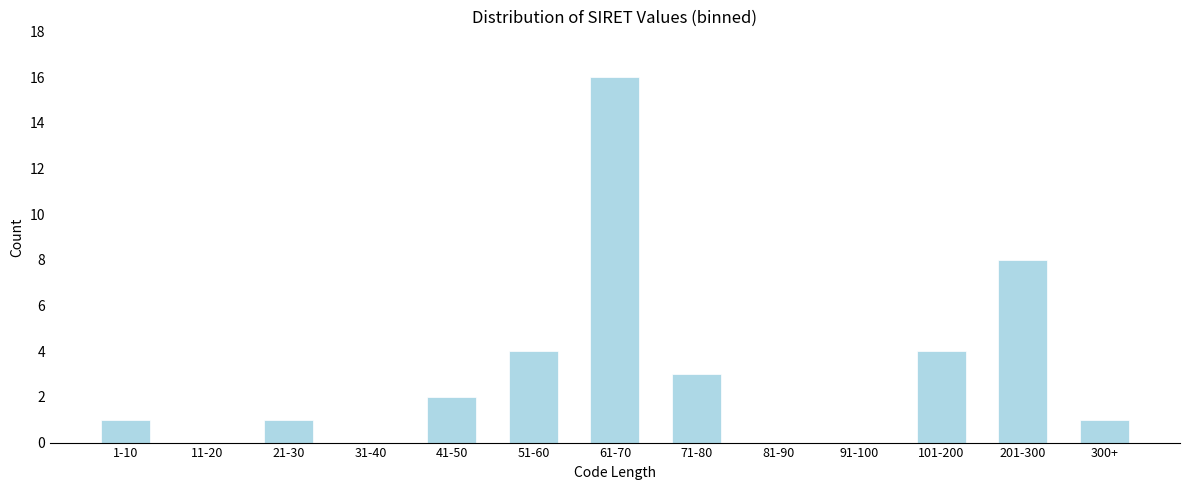

Reading right to left, transcribe all the data shown in this chart.

300+=1	201-300=8	101-200=4	91-100=0	81-90=0	71-80=3	61-70=16	51-60=4	41-50=2	31-40=0	21-30=1	11-20=0	1-10=1